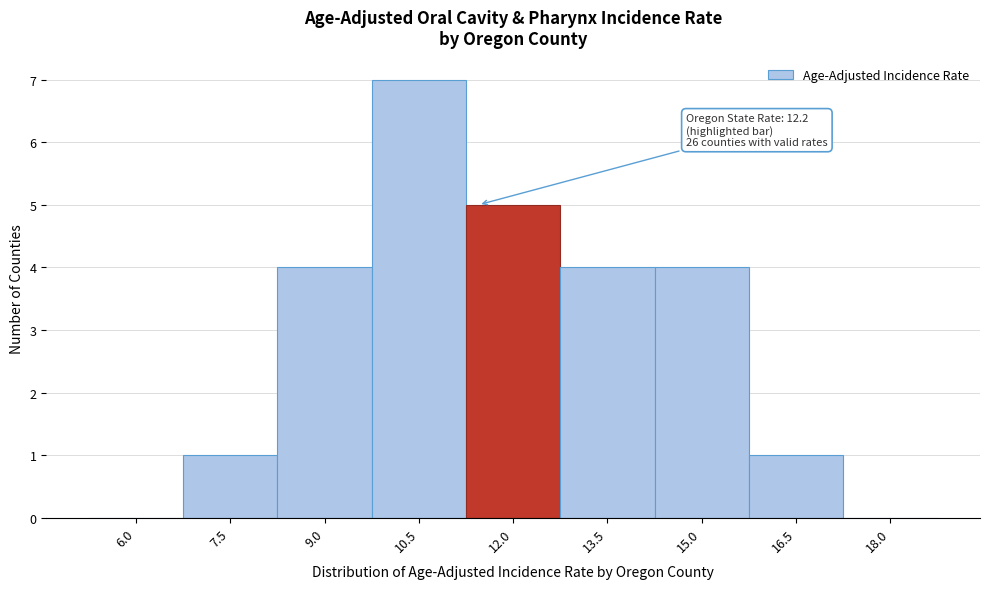

Reading left to right, what are all the values shown in this chart?

6.0=0	7.5=1	9.0=4	10.5=7	12.0=5	13.5=4	15.0=4	16.5=1	18.0=0